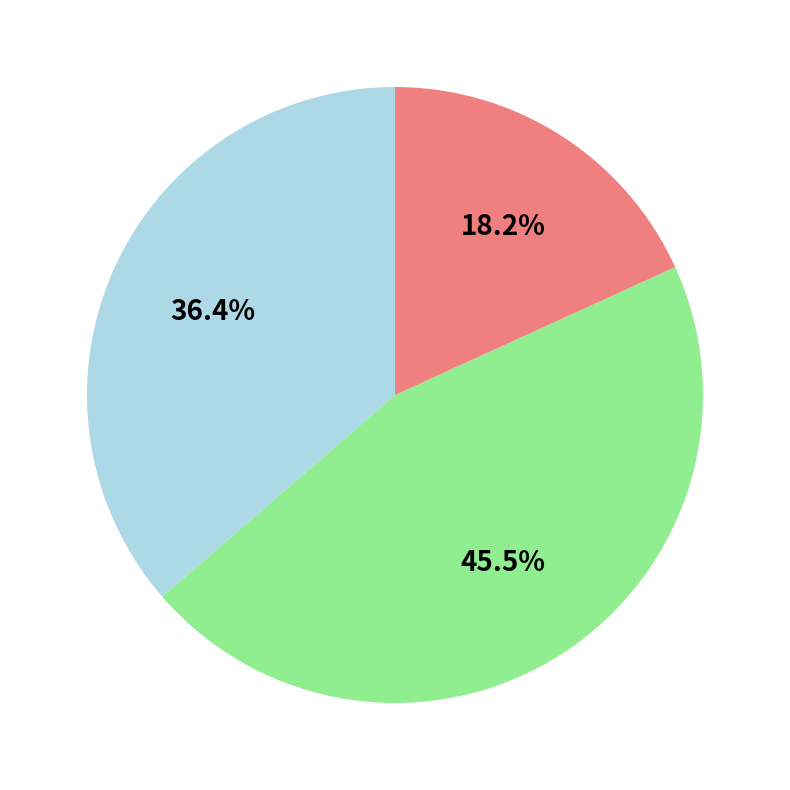

How many slices are in this pie chart?

3